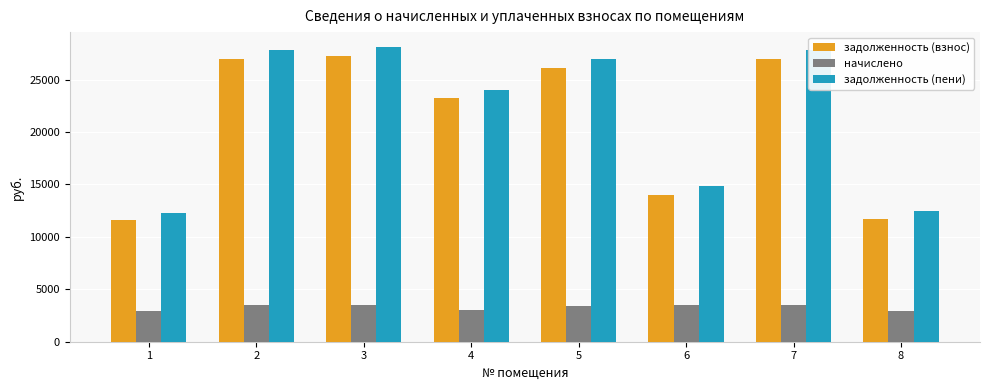

How many values in the начислено series exceed 3466?

4